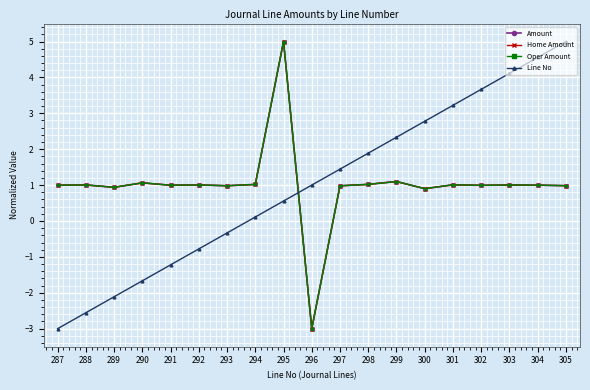

Where is the first local minimum for Oper Amount?

289